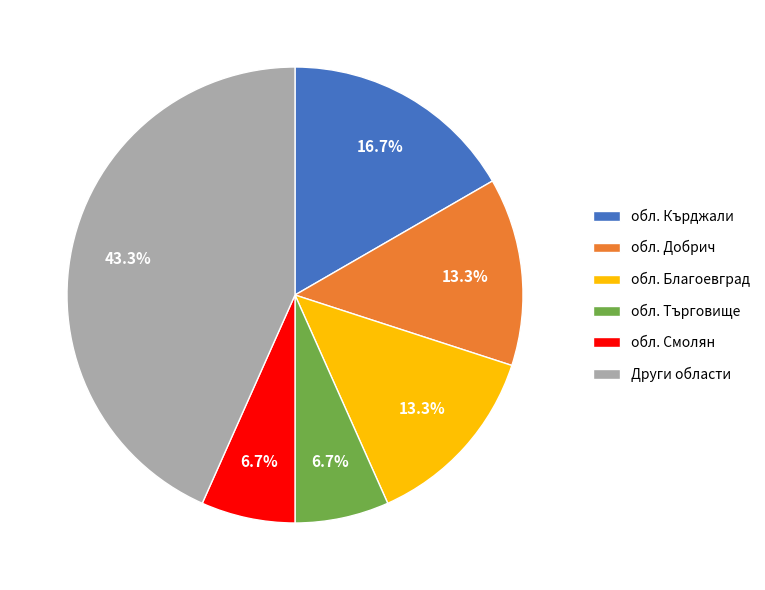

What is the ratio of the value at обл. Благоевград to the value at обл. Добрич?

1.0